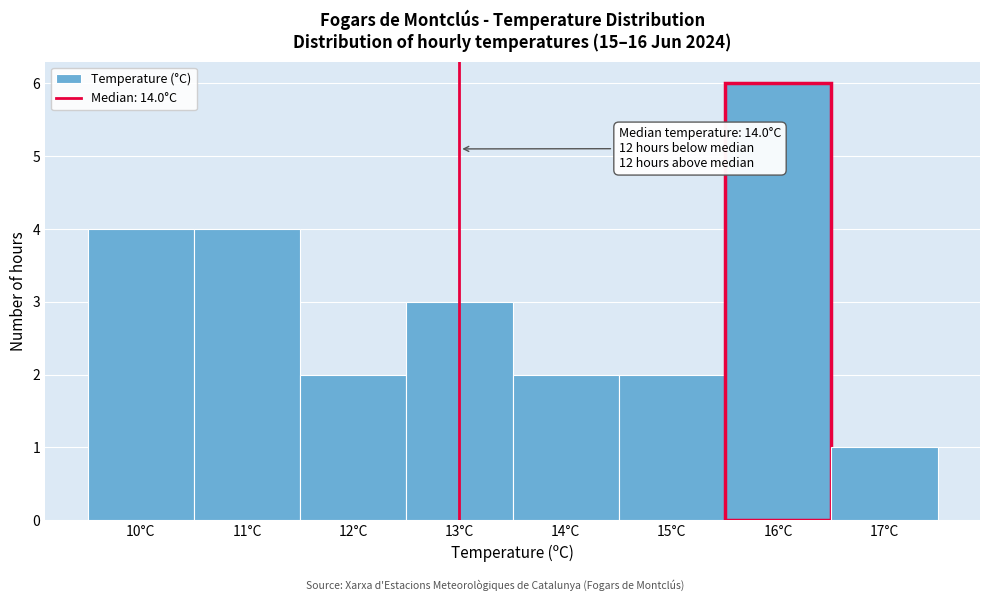

Reading right to left, list all the values displayed in this chart.

17°C=1	16°C=6	15°C=2	14°C=2	13°C=3	12°C=2	11°C=4	10°C=4